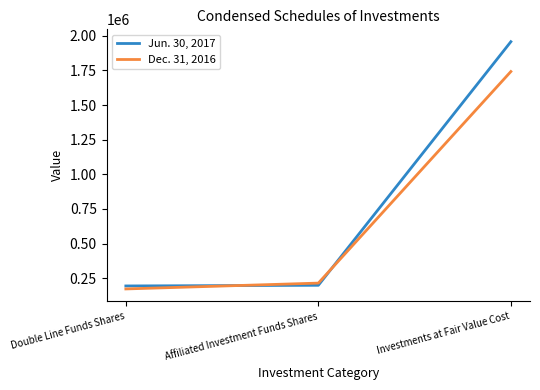

Does the chart display data point markers on the line(s)?

No